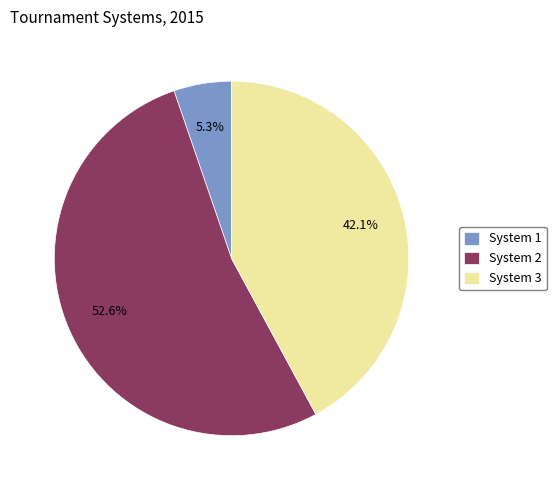

What percentage is NOT represented by System 3?

57.9%